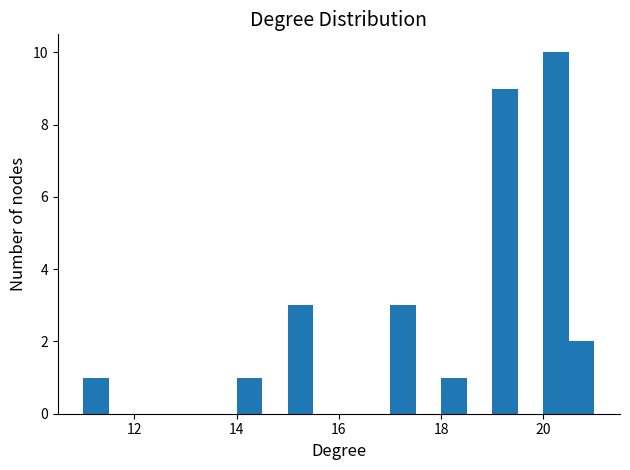

Around what value on the x-axis is the tallest bar? Give the approximate position of its centre, as read against the axis.

20.2